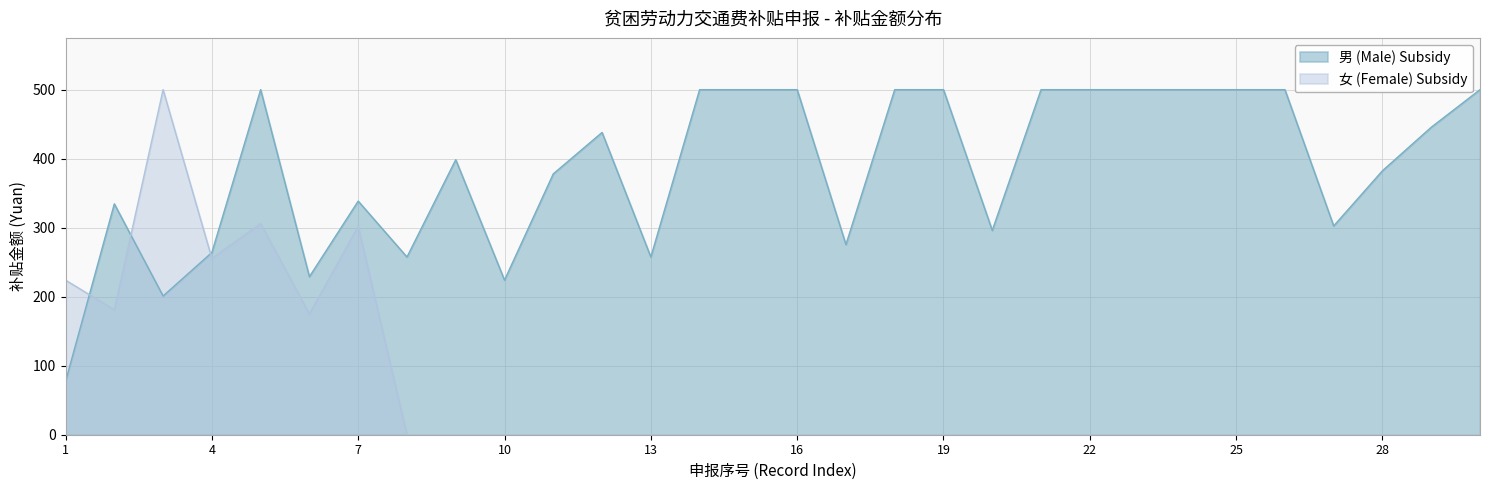

Rank the series by their average value, from lowest to highest.

女 (Female) Subsidy, 男 (Male) Subsidy